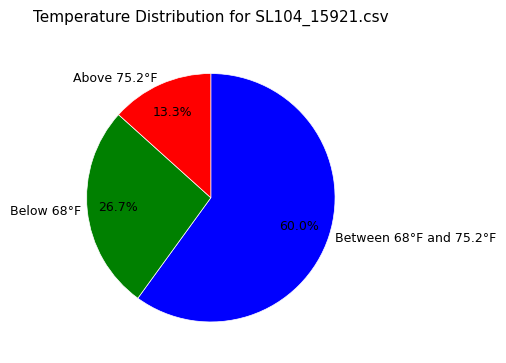

Which category has the biggest portion of the pie?

Between 68°F and 75.2°F